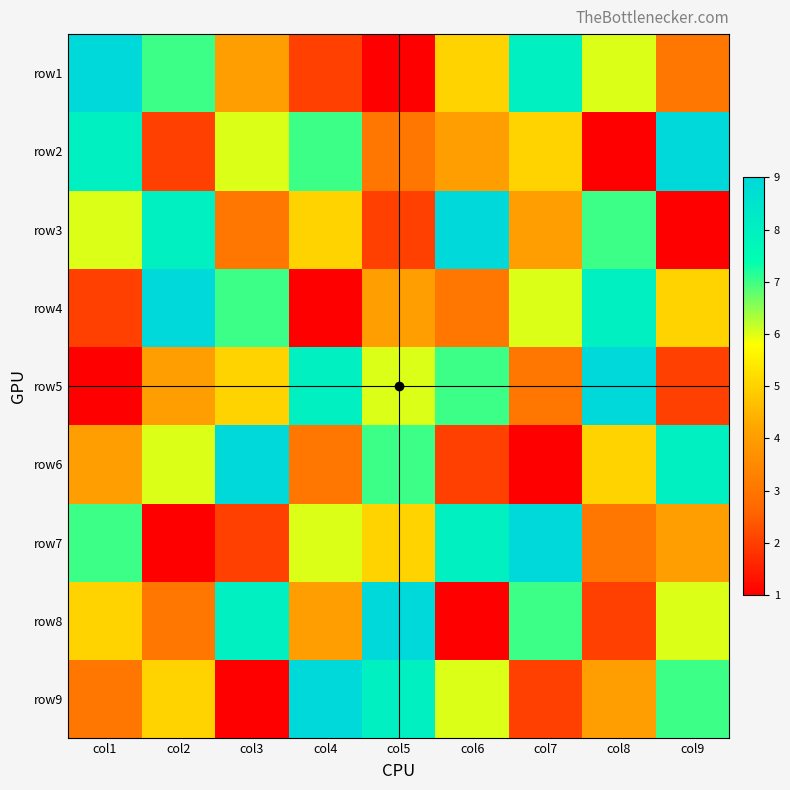

How many categories are shown in the chart?

9